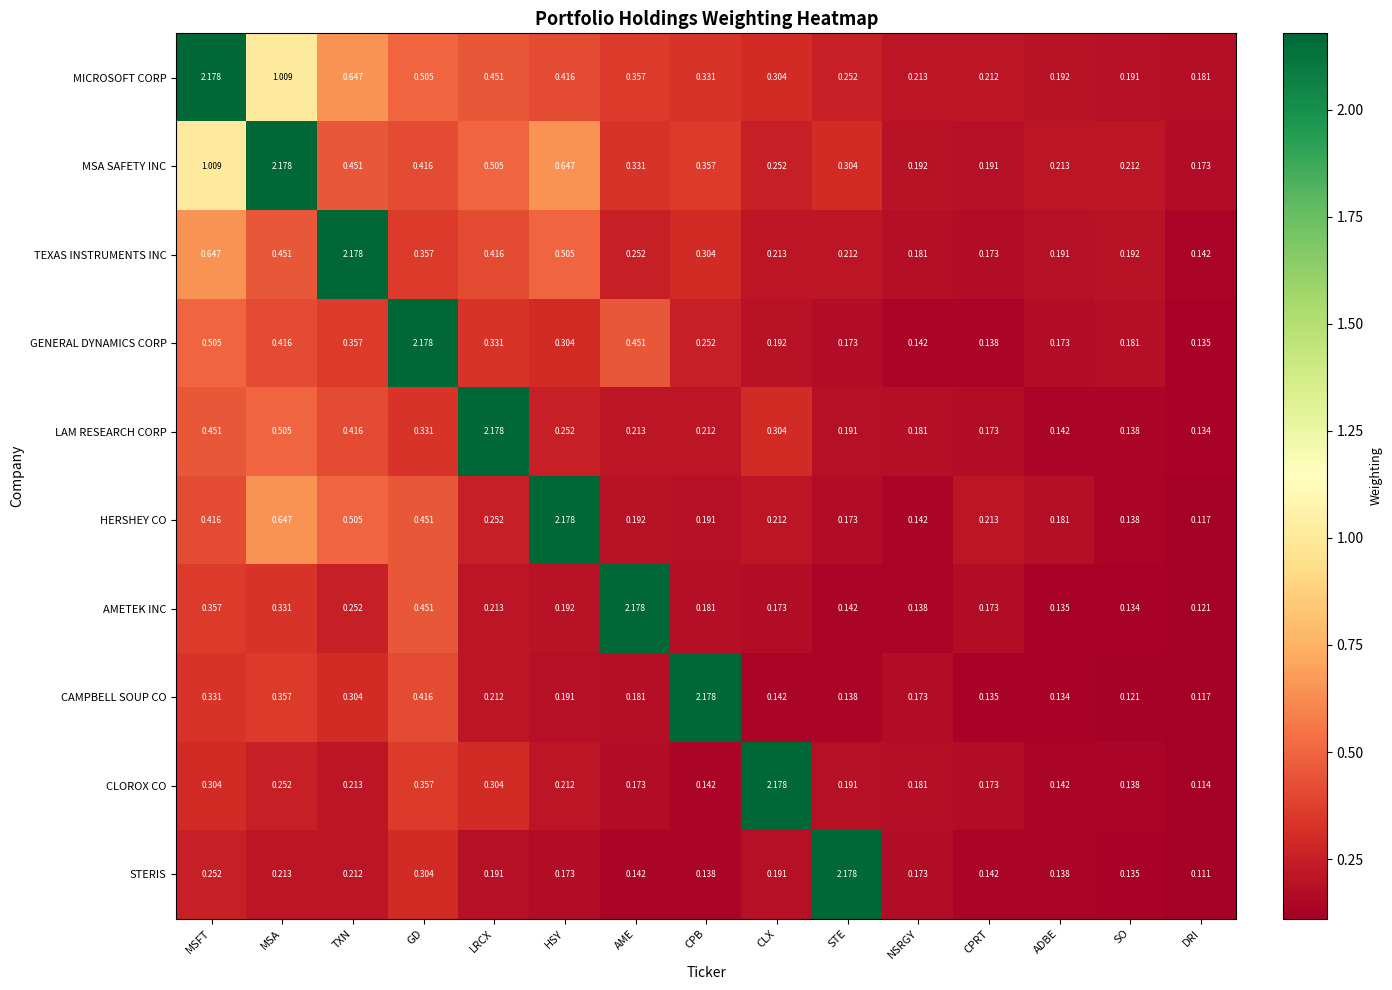

Which series has the largest total across all categories?

MICROSOFT CORP